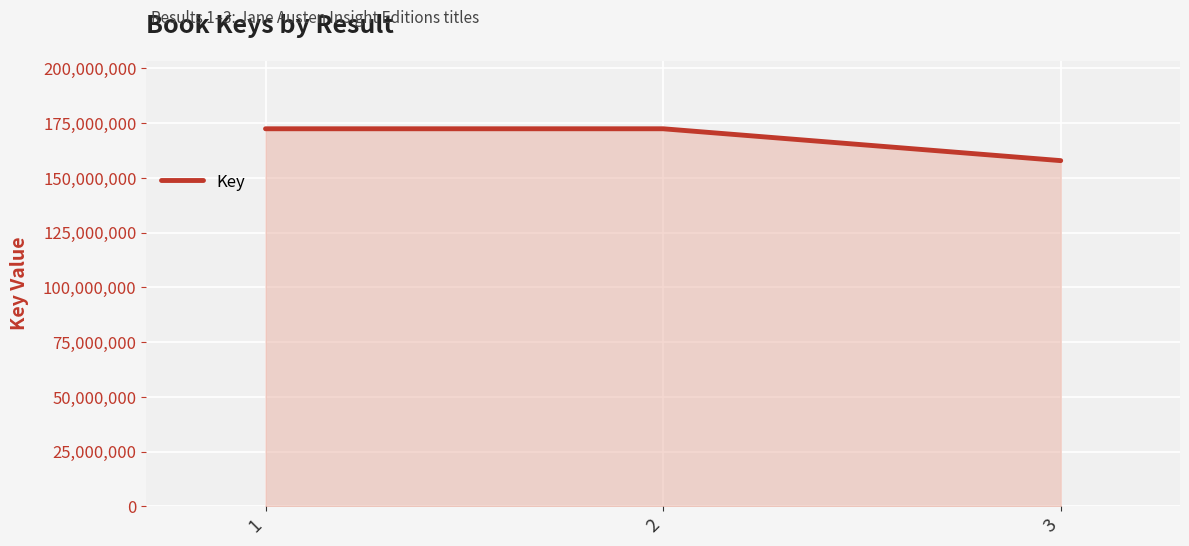

What is the difference between the second highest and minimum values?

14550102